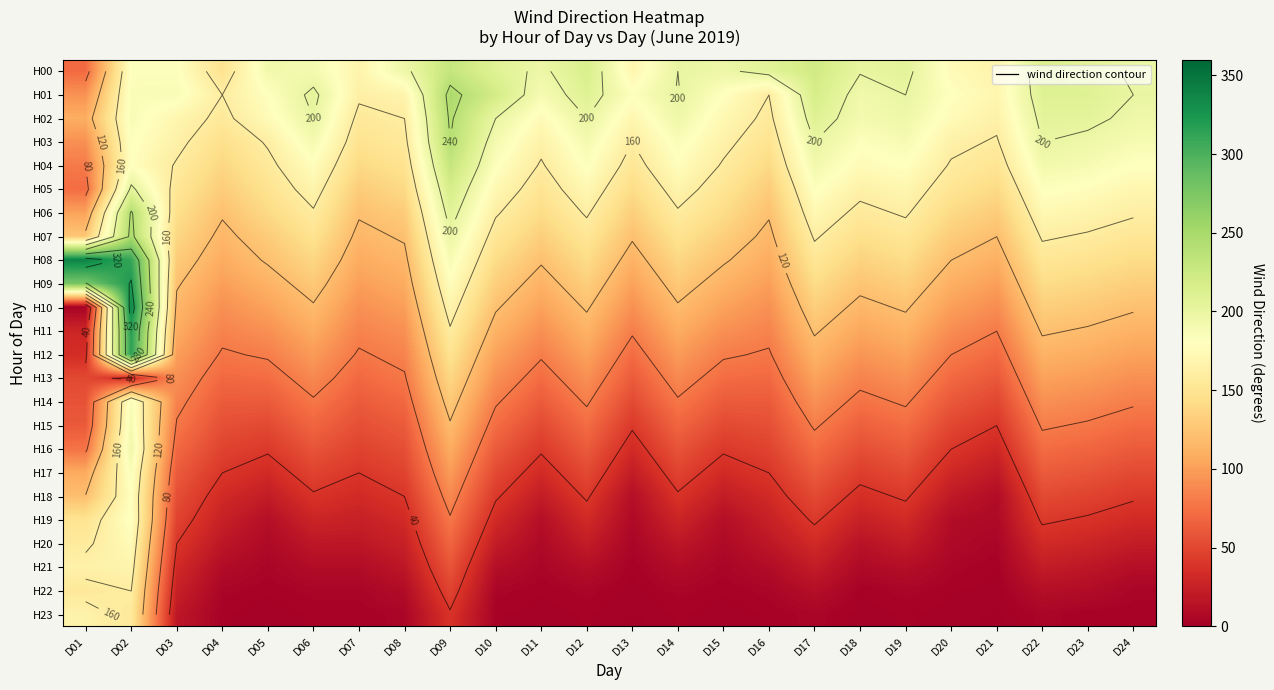

Is it true that H17 equals 34 at D21?

False